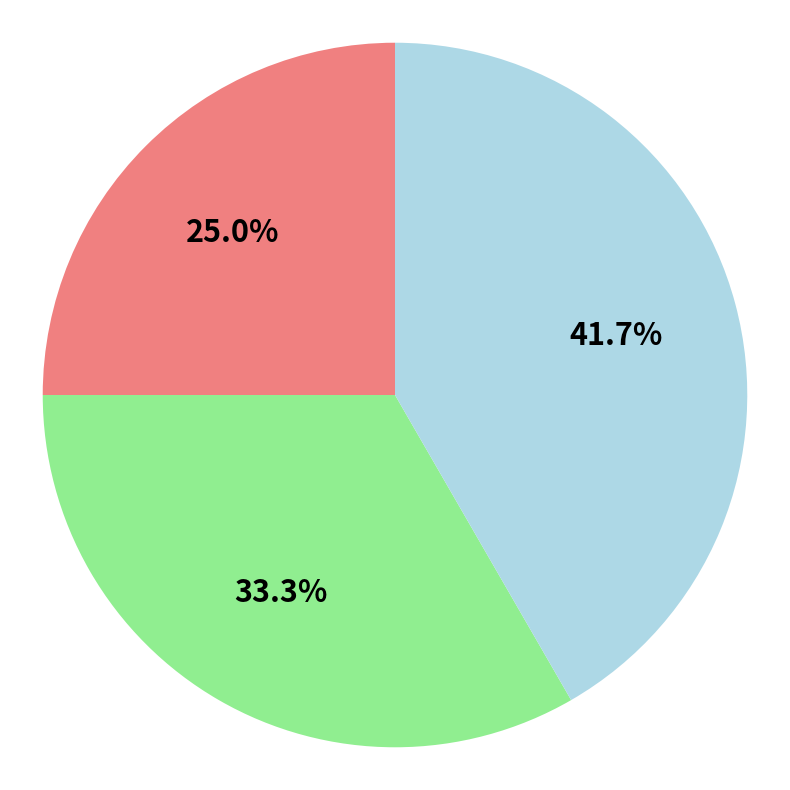

Is there any slice that represents more than half of the pie?

No